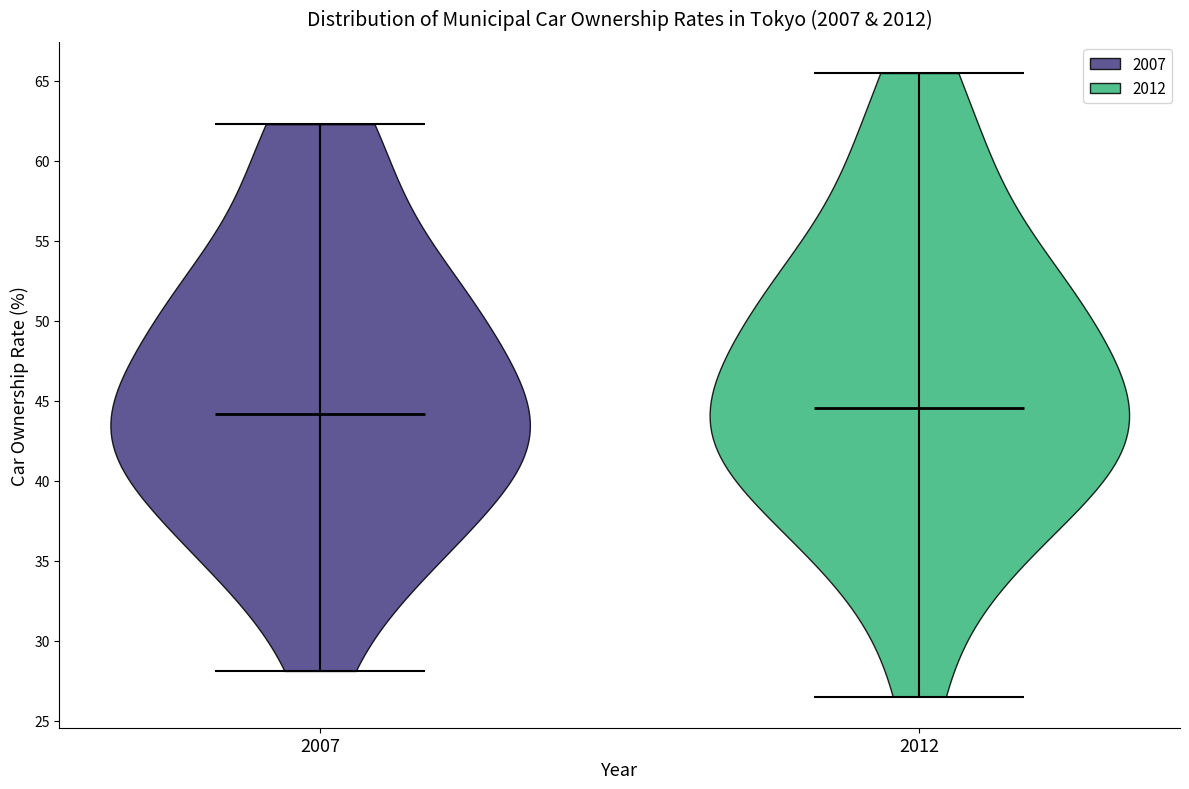

Reading left to right, read every violin against the y-axis: where its median line is, and the lowest and highest points it reaches. The values are not printed on the chart, so give them approximately, as read against the axis.

2007: median line 44.0, lowest point 28.0, highest point 62.5
2012: median line 44.5, lowest point 26.5, highest point 65.5